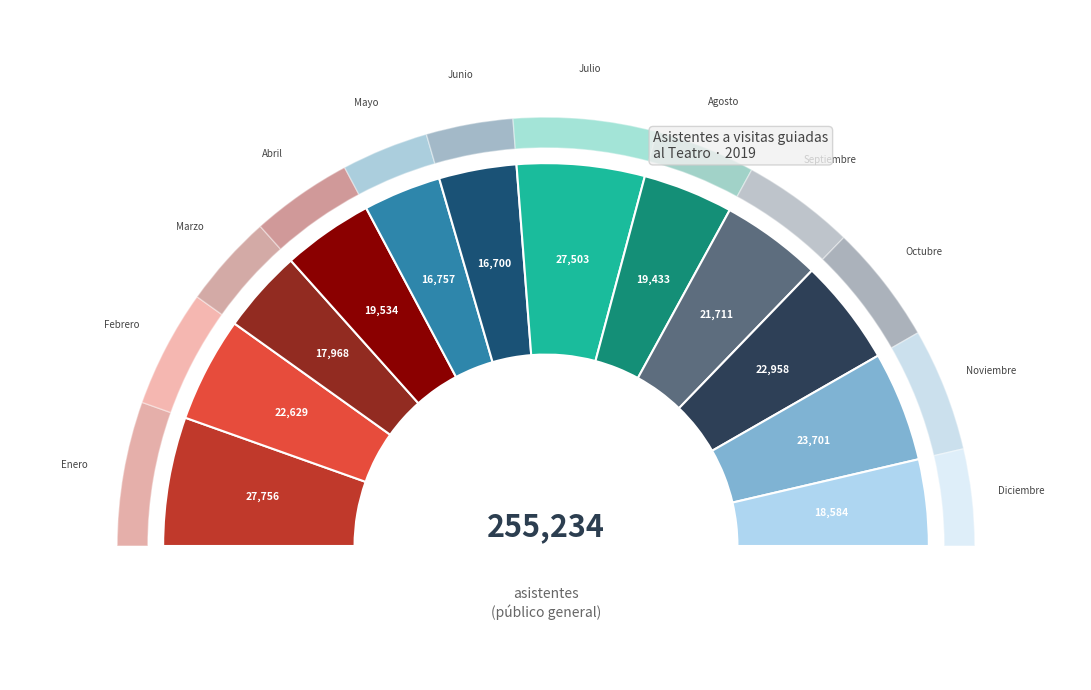

Is it true that Abril is 20% of the pie?

False